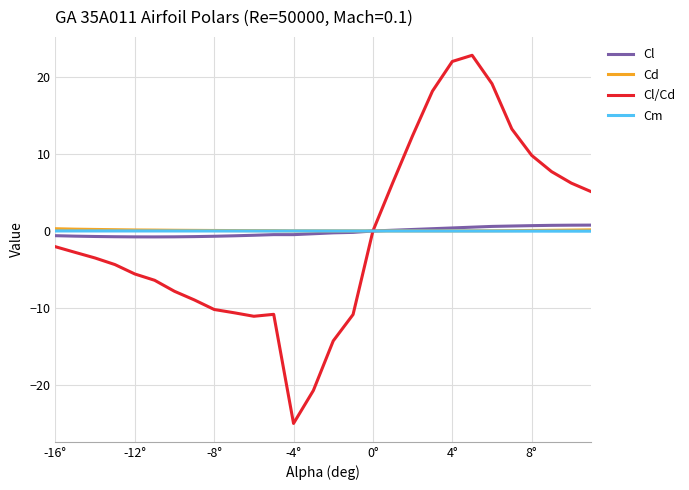

Which series has the largest range (max minus min)?

Cl/Cd